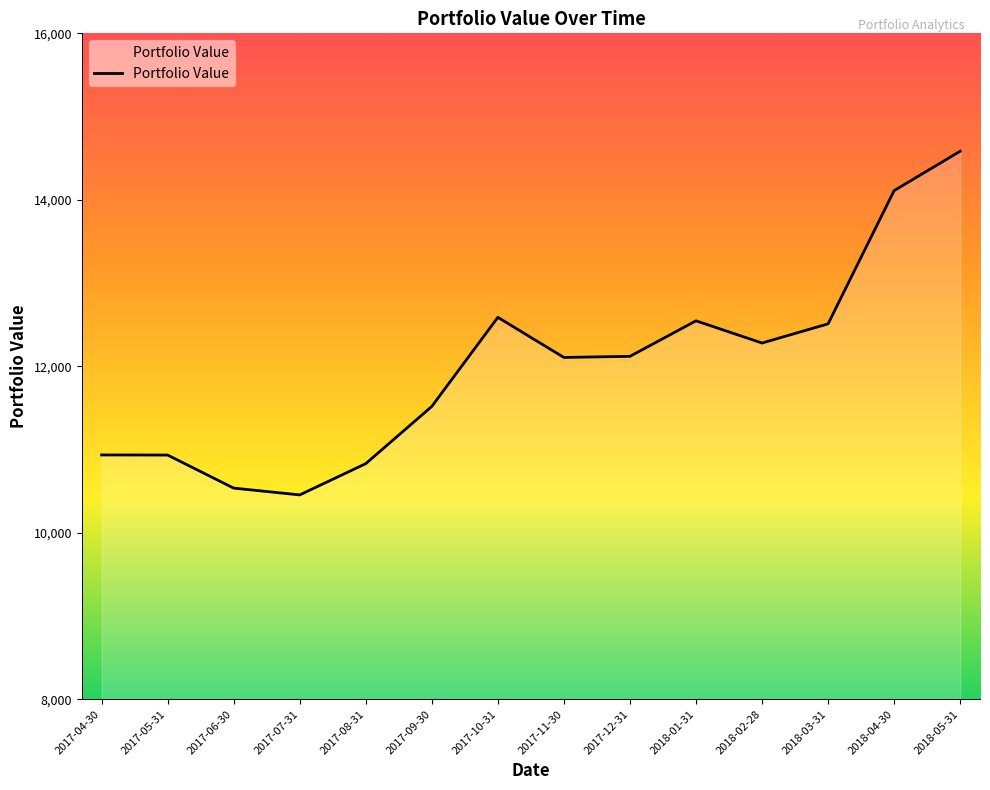

Where is the first local minimum?

2017-07-31